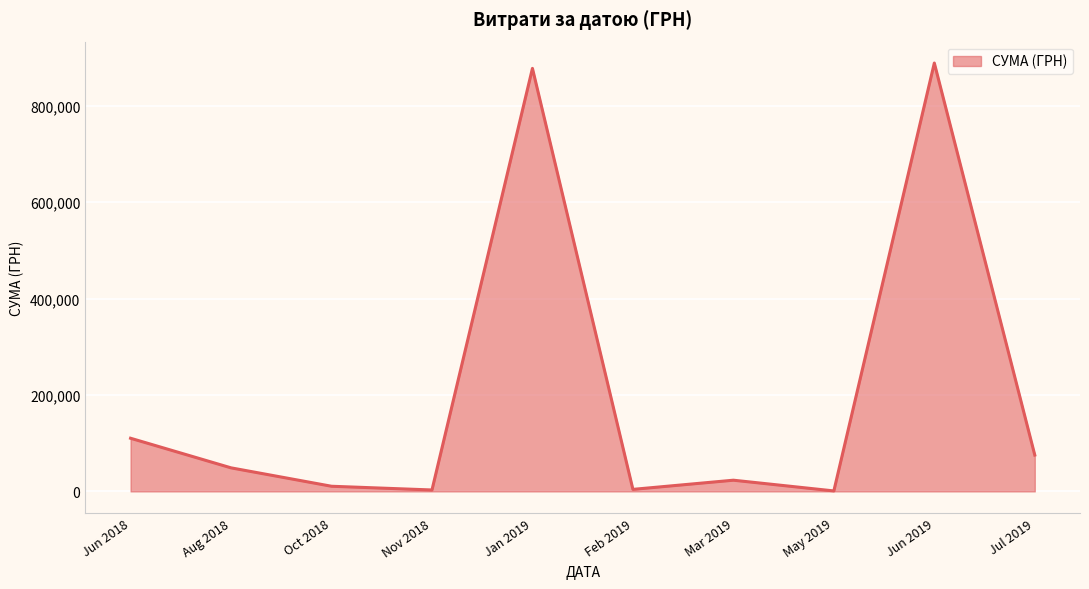

Is it true that the value at Jan 2019 is 877234.2?

True